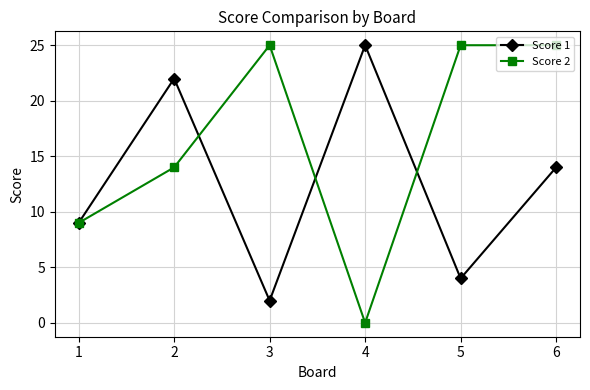

What is the total value across all series at 6?

39